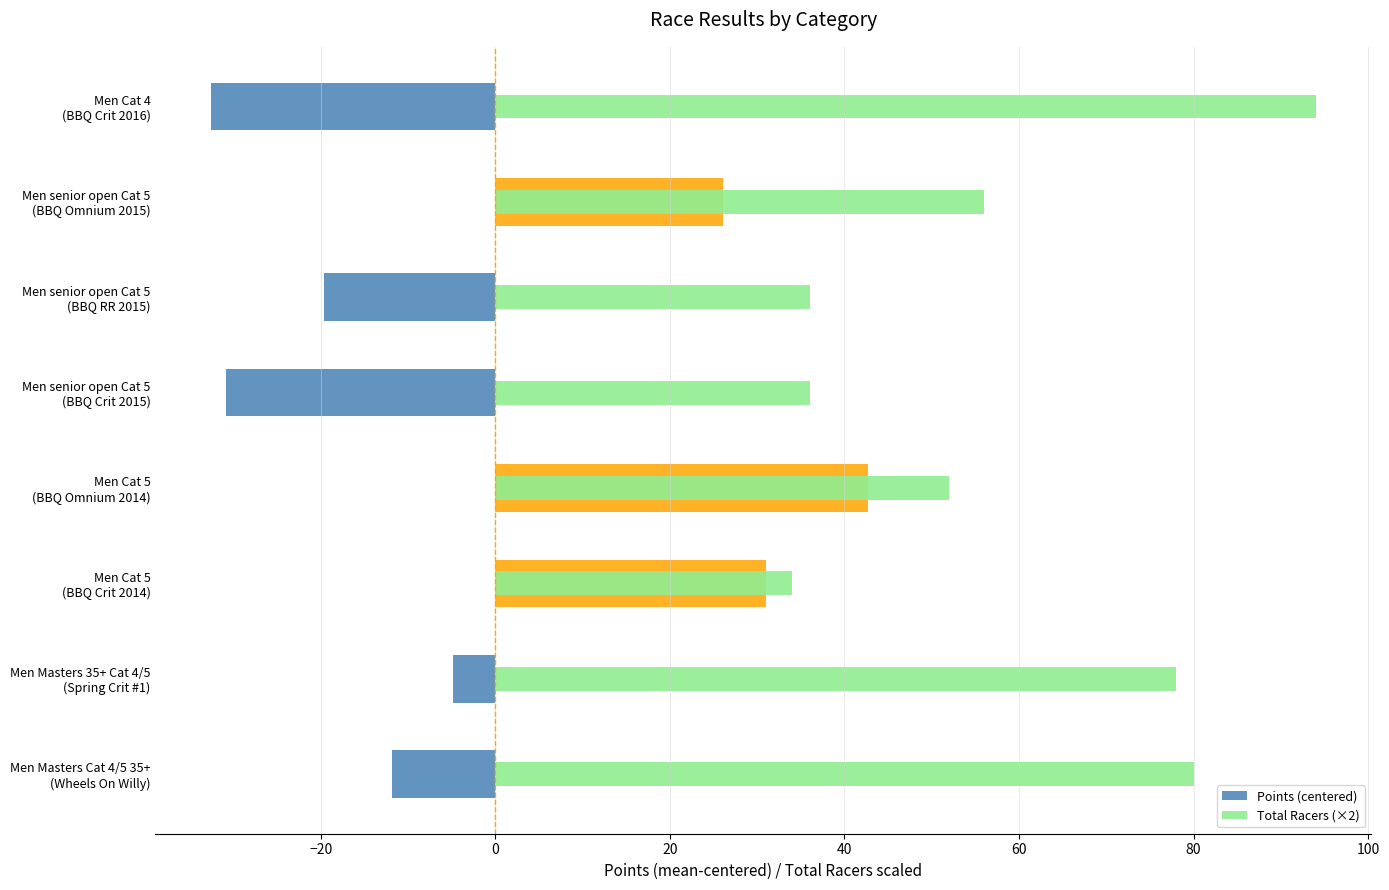

How many series are shown in this chart?

2